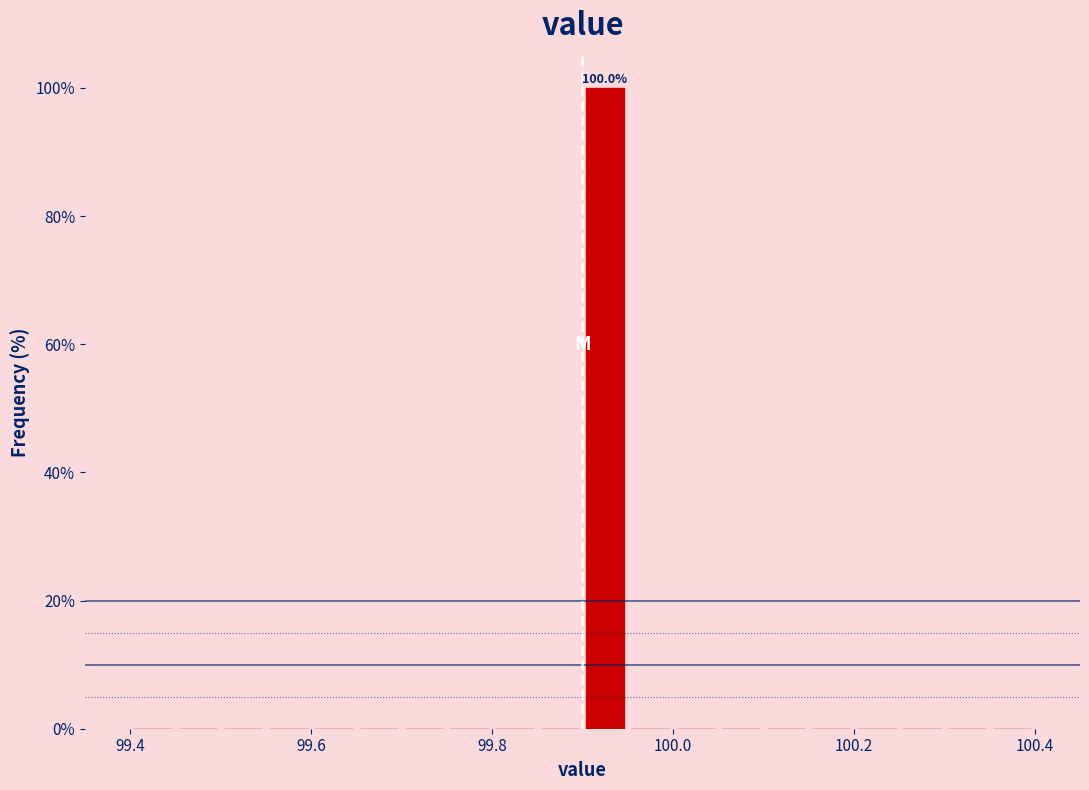

Read against the x-axis, roughly where is the centre of the tallest bar?

99.92